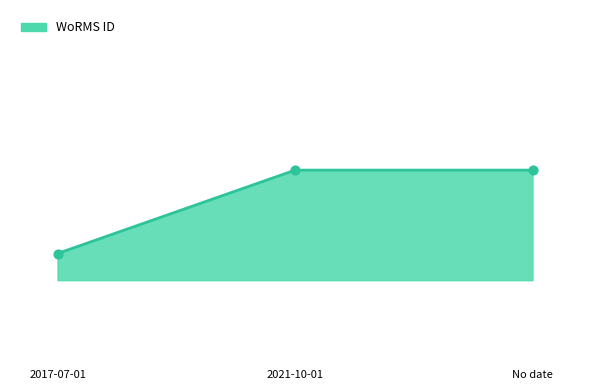

Between No date and 2017-07-01, which is larger?

No date